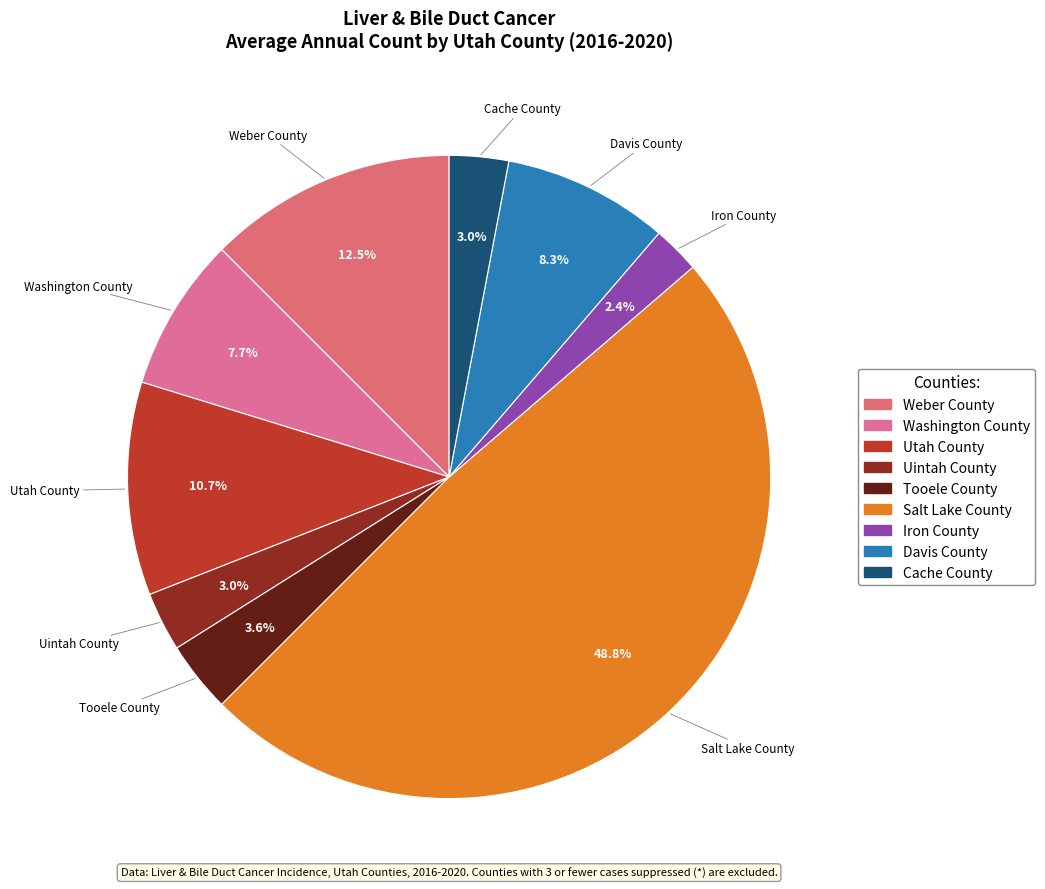

Which category has the smallest portion of the pie?

Iron County